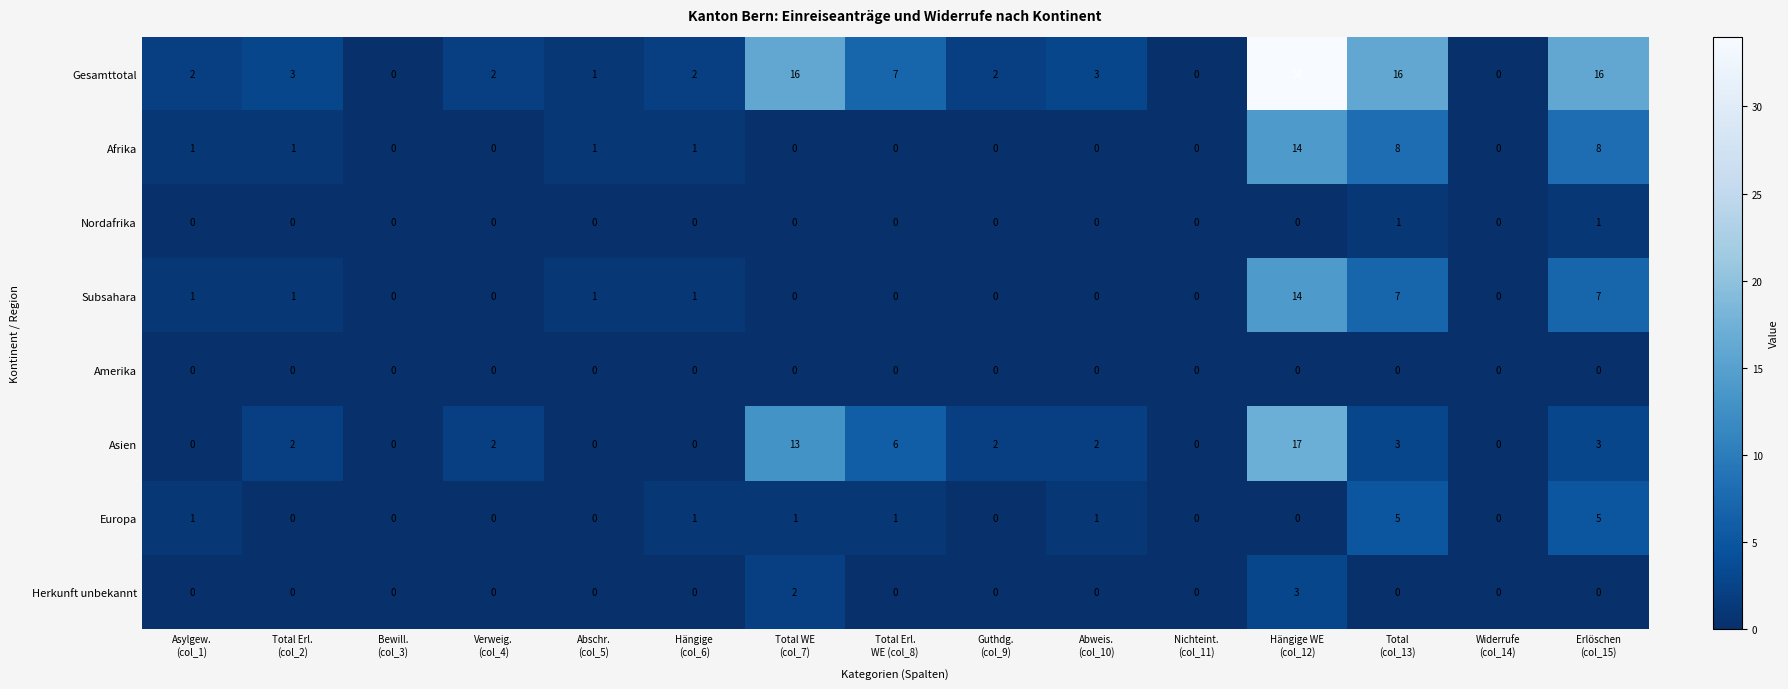

Which series has the largest range (max minus min)?

Gesamttotal